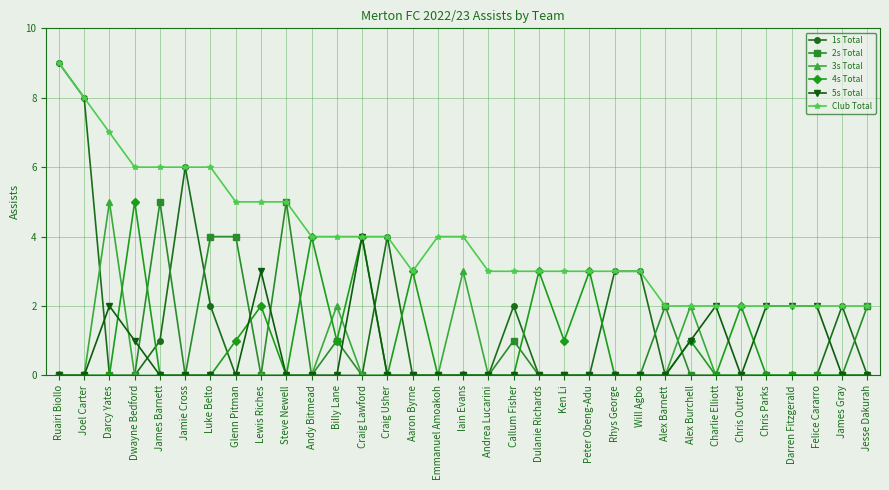

True or false: 2s Total has more than 2 interior local peaks.

True